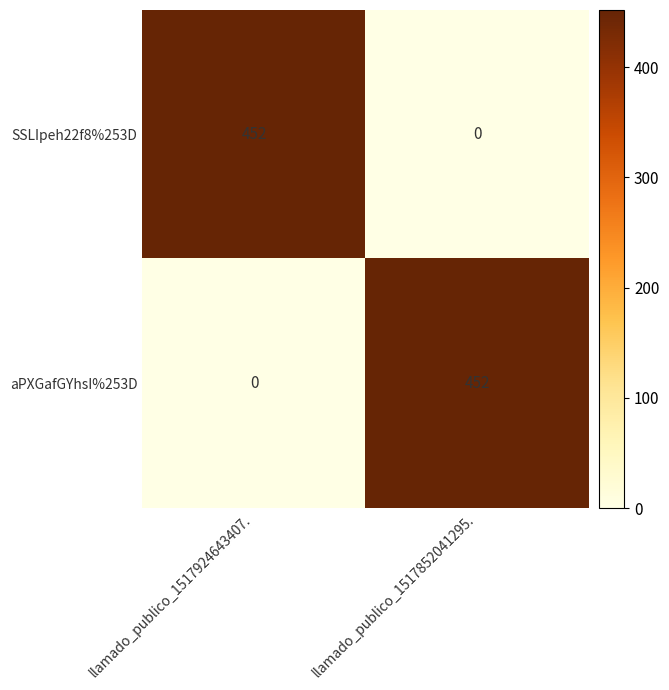

How many categories are shown in the chart?

2